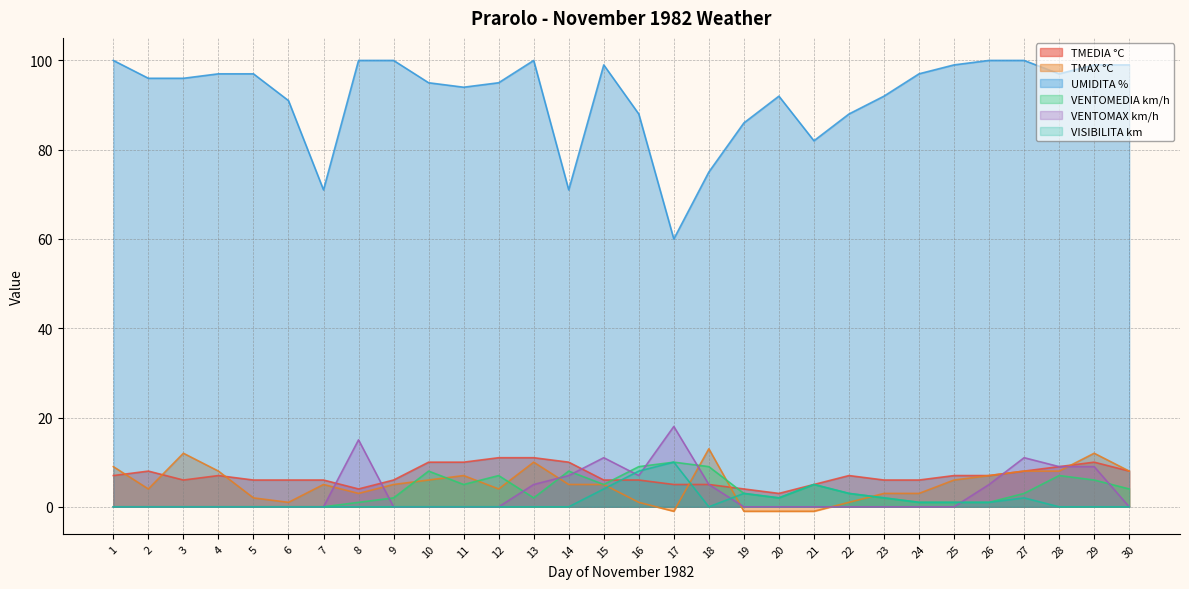

Reading left to right, transcribe all the data shown in this chart.

TMEDIA °C: 7	8	6	7	6	6	6	4	6	10	10	11	11	10	6	6	5	5	4	3	5	7	6	6	7	7	8	9	10	8
TMAX °C: 9	4	12	8	2	1	5	3	5	6	7	4	10	5	5	1	-1	13	-1	-1	-1	1	3	3	6	7	8	8	12	8
UMIDITA %: 100	96	96	97	97	91	71	100	100	95	94	95	100	71	99	88	60	75	86	92	82	88	92	97	99	100	100	97	99	99
VENTOMEDIA km/h: 0	0	0	0	0	0	0	1	2	8	5	7	2	8	5	9	10	9	3	2	5	3	2	1	1	1	3	7	6	4
VENTOMAX km/h: 0	0	0	0	0	0	0	15	0	0	0	0	5	7	11	7	18	5	0	0	0	0	0	0	0	5	11	9	9	0
VISIBILITA km: 0	0	0	0	0	0	0	0	0	0	0	0	0	0	4	8	10	0	3	2	5	3	2	1	1	1	2	0	0	0